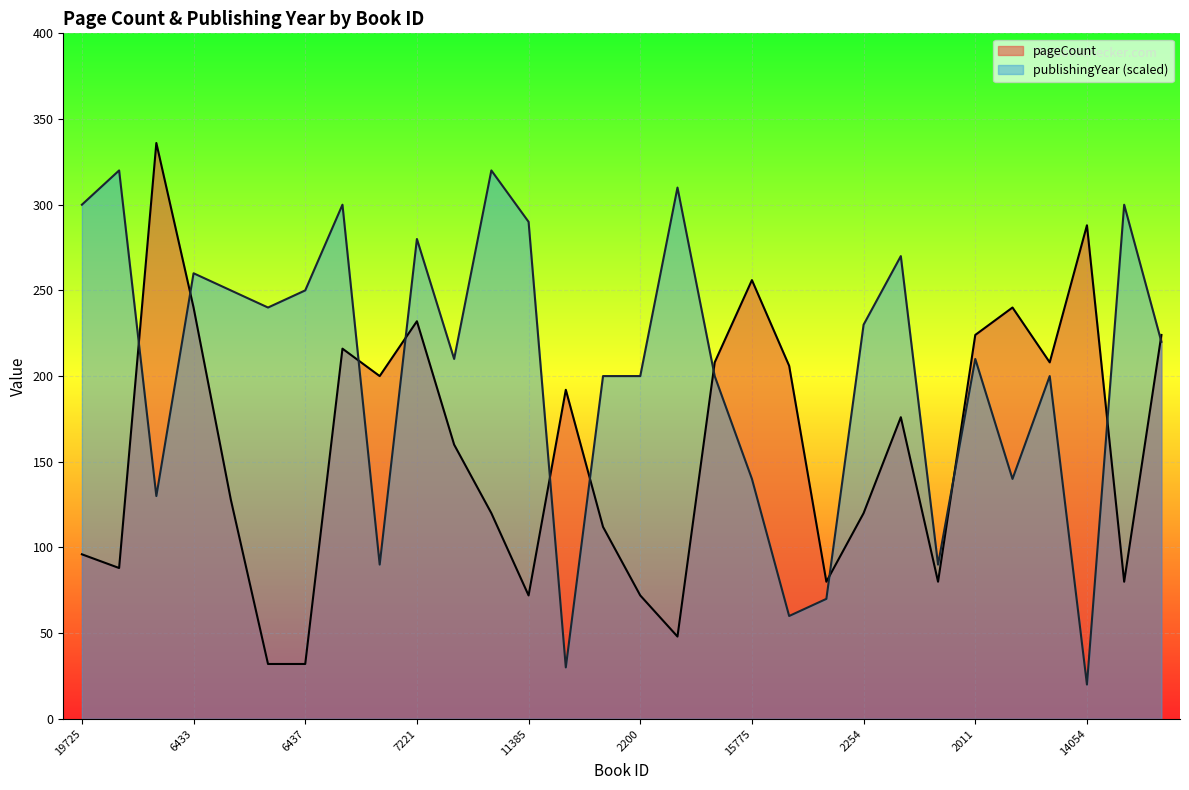

Where is the first local maximum for publishingYear?

19727